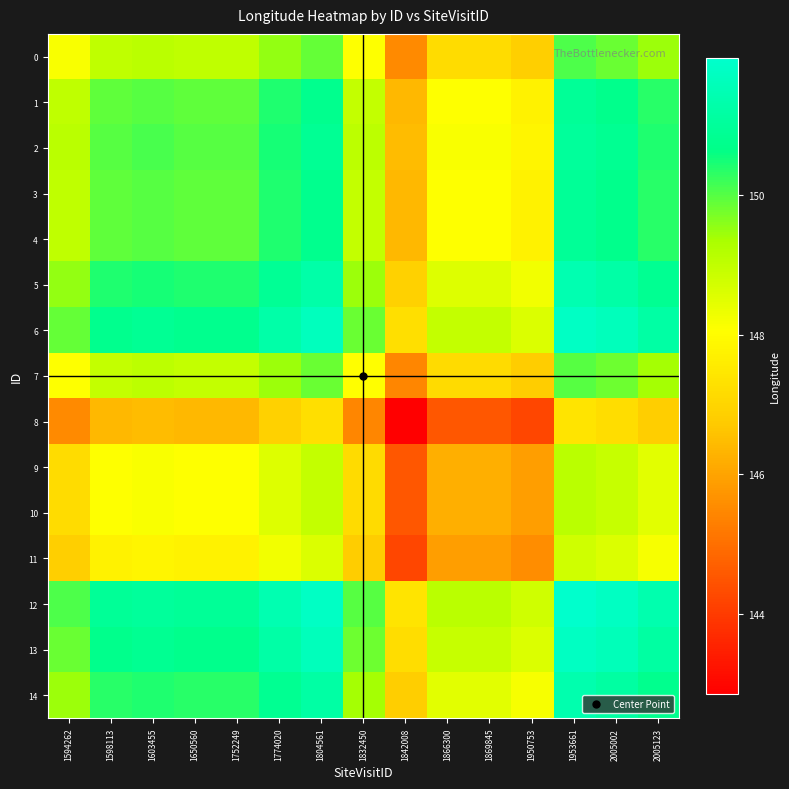

How many categories are shown in the chart?

15